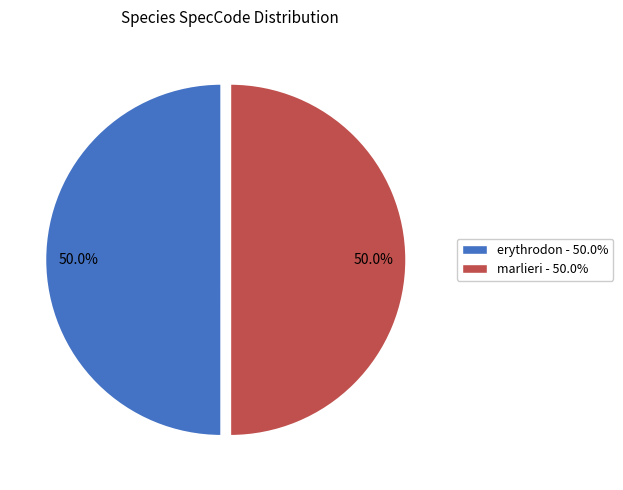

What percentage do erythrodon and marlieri together represent?

100.0%